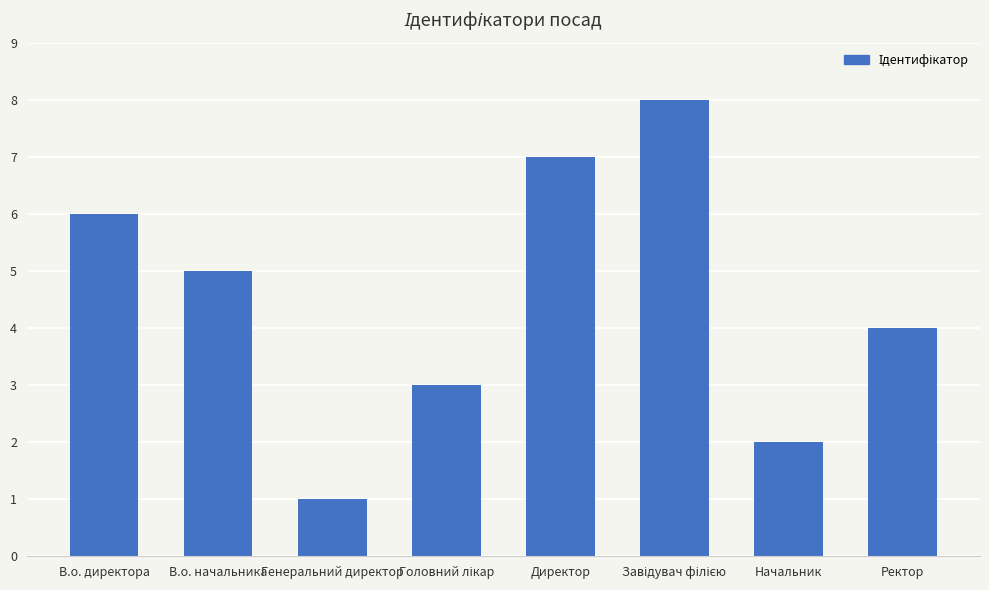

How many bars are there in total?

8